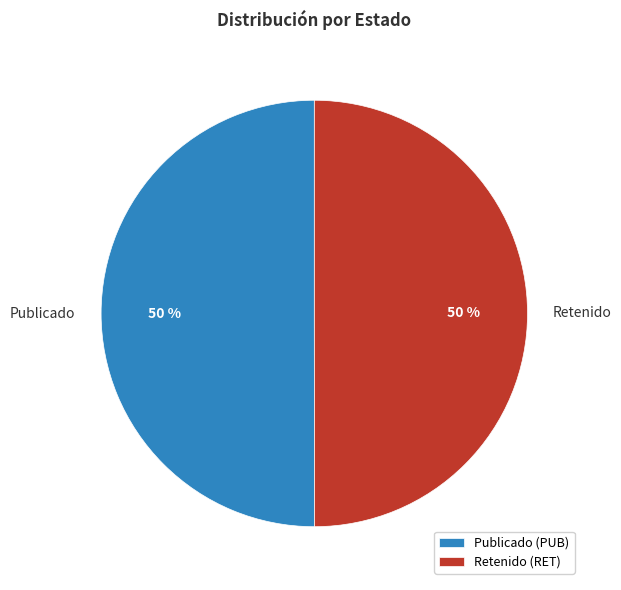

To the nearest percent, what is the average slice percentage?

50%